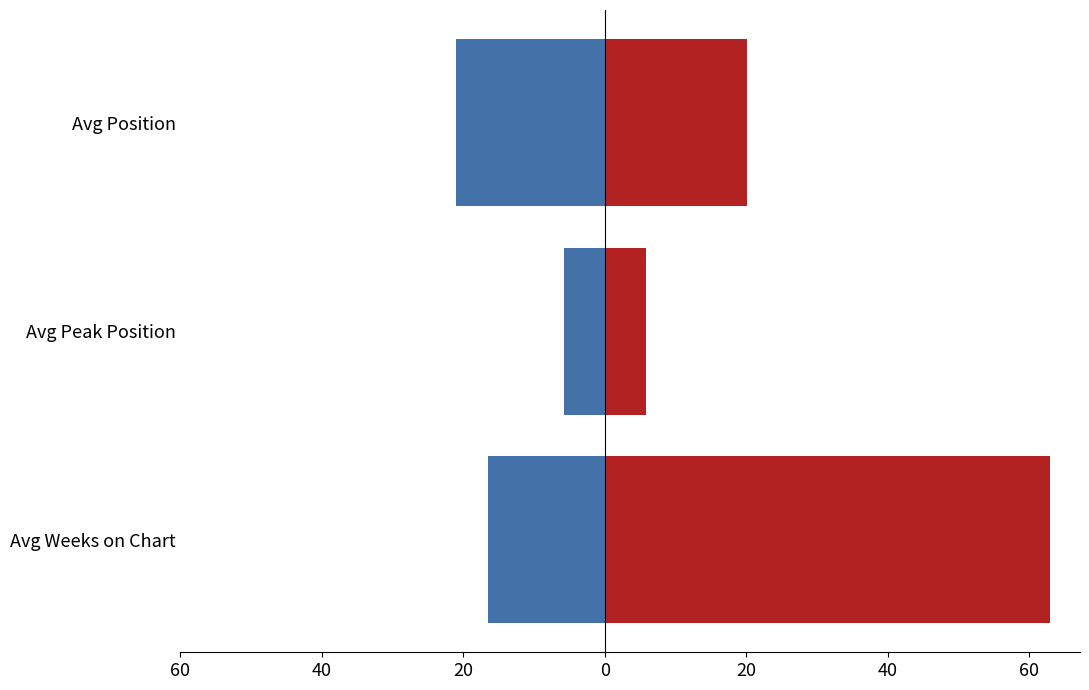

Which series has the largest range (max minus min)?

up